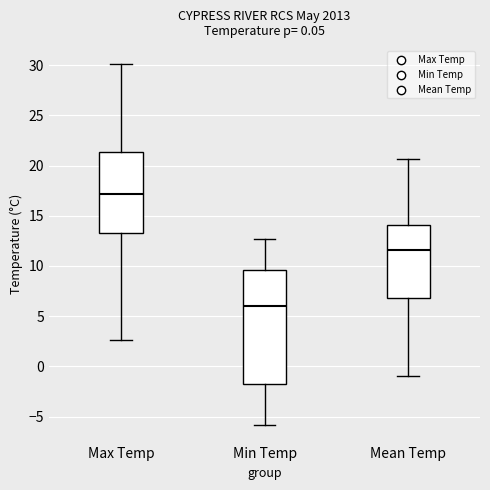

Reading left to right, read every box against the y-axis: the position of its median line, the range the box covers, and the ends of its whiskers. The values are not printed on the chart, so give them approximately, as read against the axis.

Max Temp: median 17.0, box 13.5 to 21.5, whiskers 2.5 to 30.0
Min Temp: median 6.0, box -2.0 to 9.5, whiskers -6.0 to 12.5
Mean Temp: median 11.5, box 7.0 to 14.0, whiskers -1.0 to 20.5